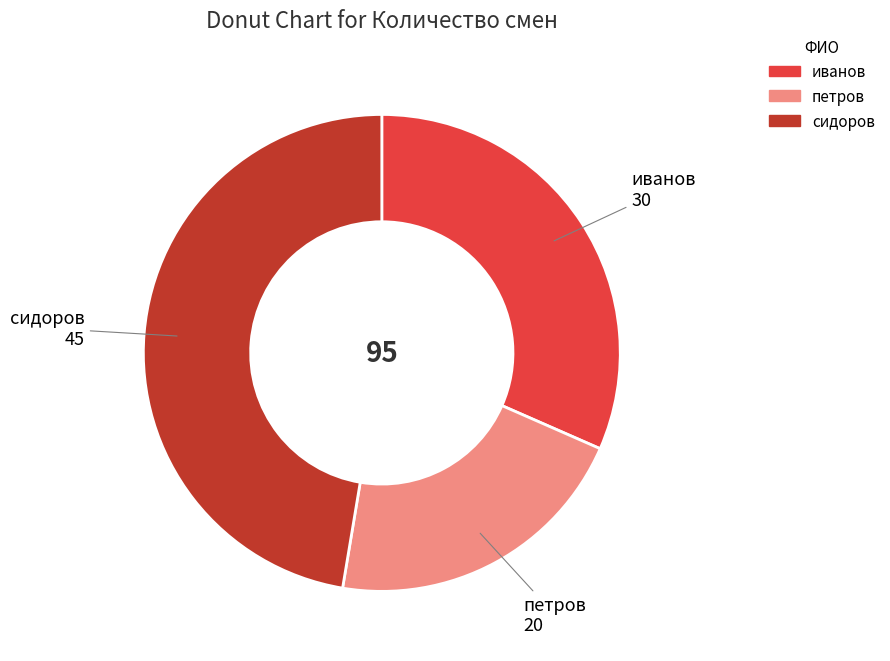

Does иванов account for over 50% of the chart?

No